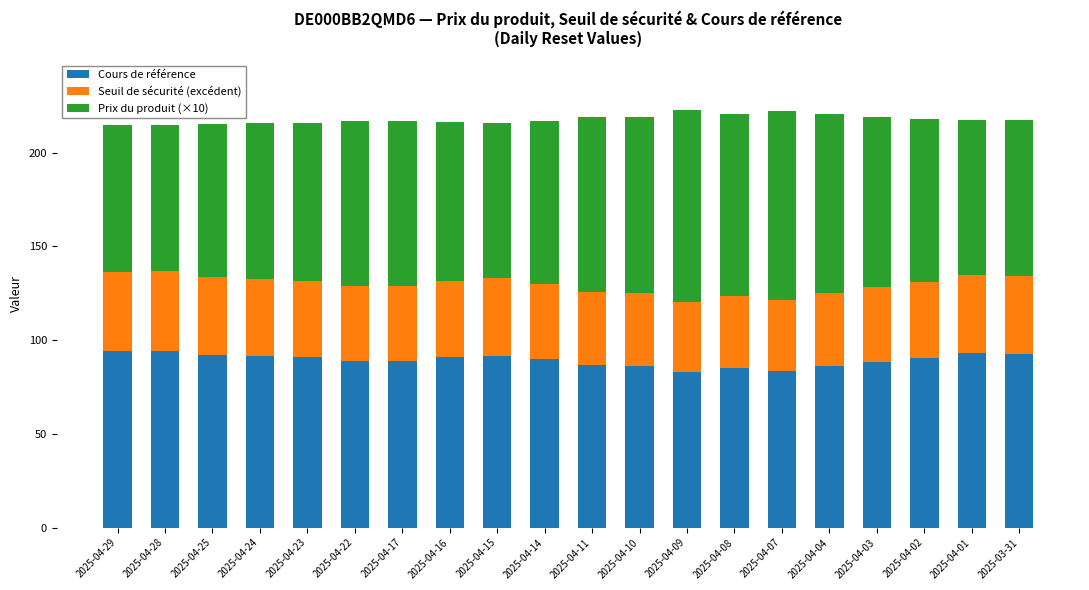

What is the total value across all series at 2025-04-11?

219.0